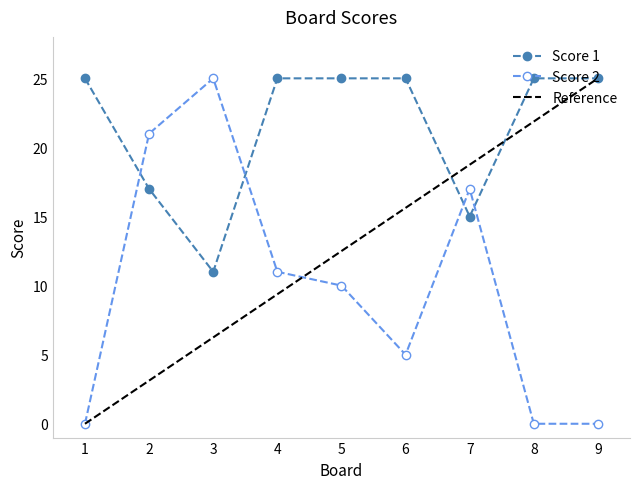

In Score 2, how many points are higher than both neighbors (excluding endpoints)?

2